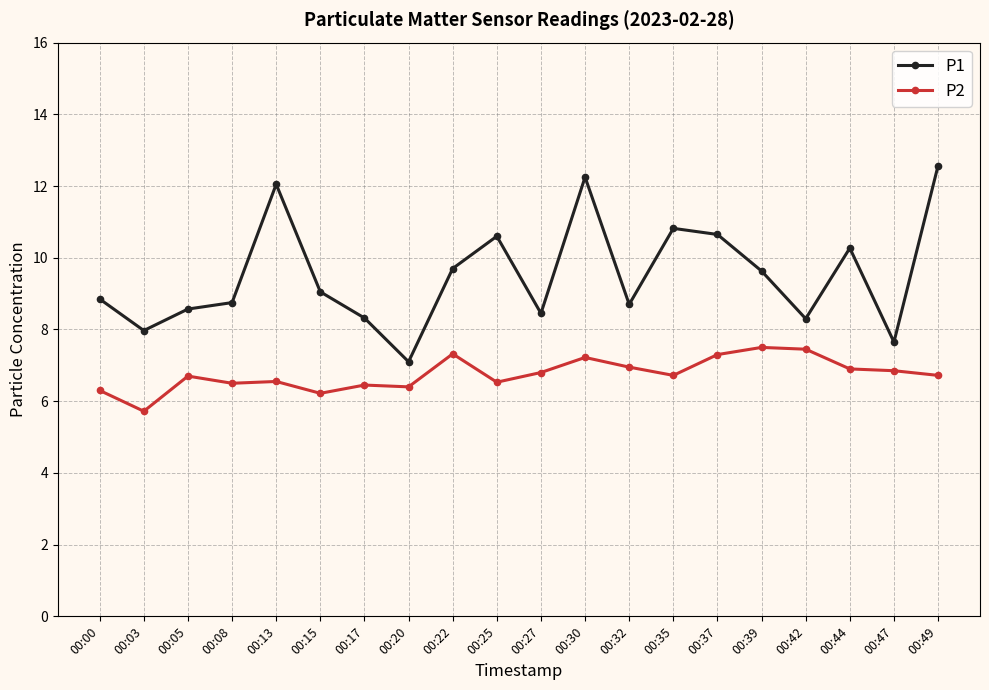

Does the chart display data point markers on the line(s)?

Yes